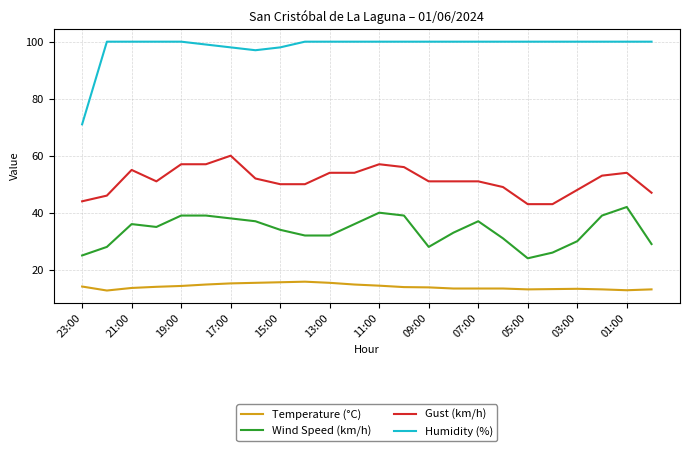

True or false: Gust (km/h) and Wind Speed (km/h) intersect in this chart.

False